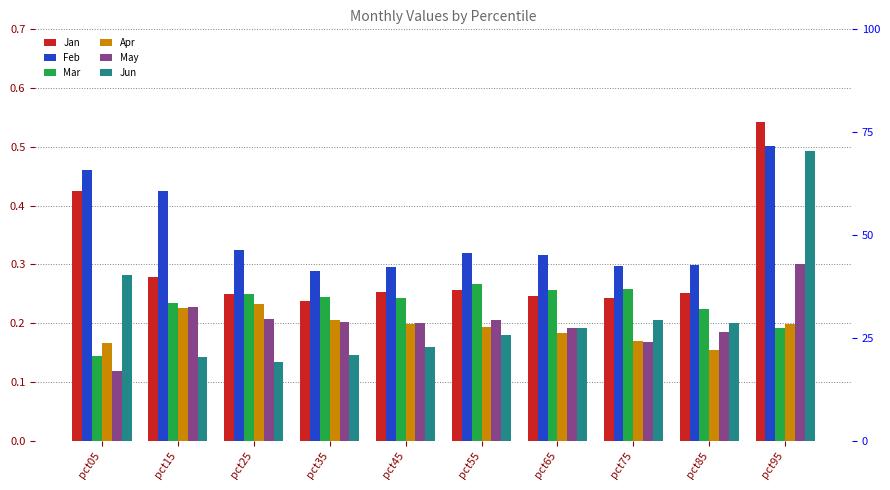

How many bars are there in each group?

6